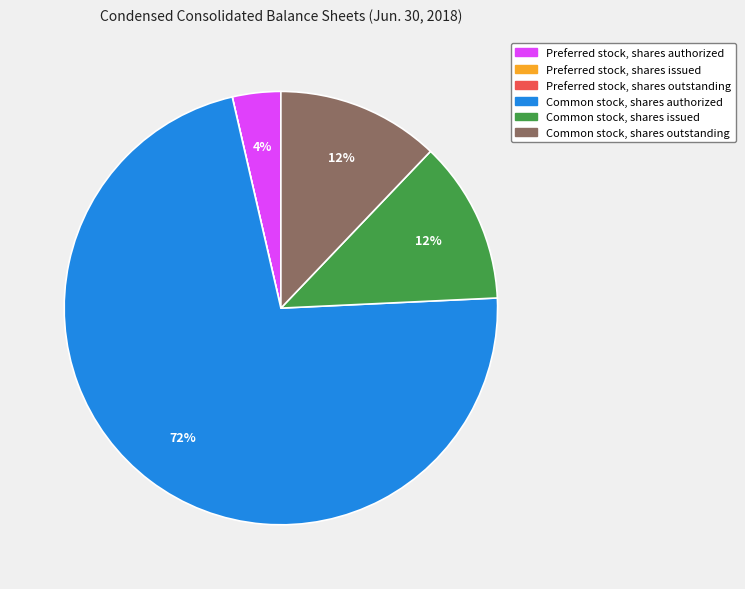

Is Common stock, shares authorized the majority of the pie?

Yes